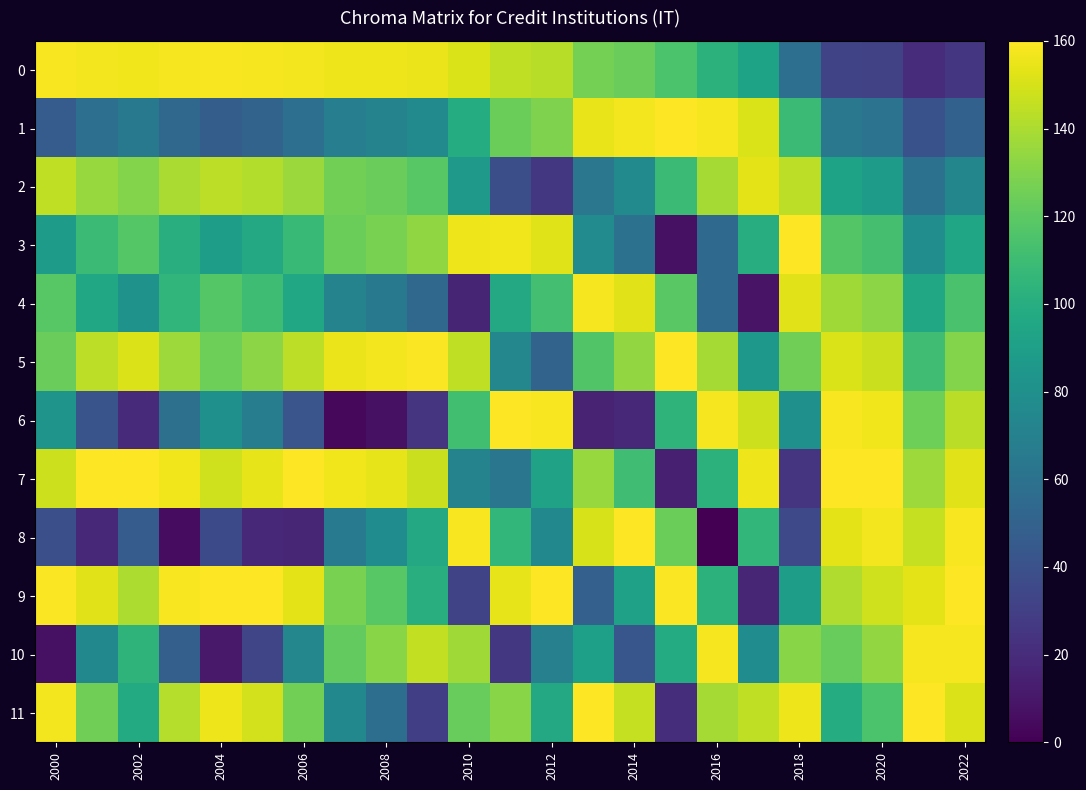

At how many categories does at least one series exceed 131?

23